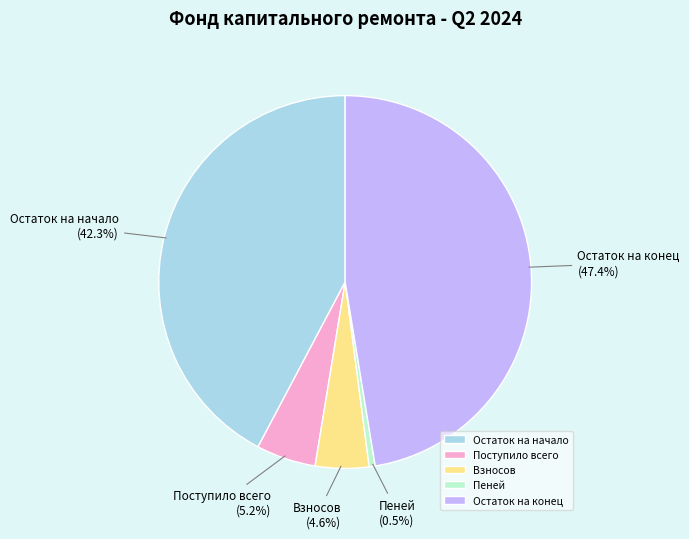

Rank the categories by value from highest to lowest.

Остаток на конец, Остаток на начало, Поступило всего, Взносов, Пеней